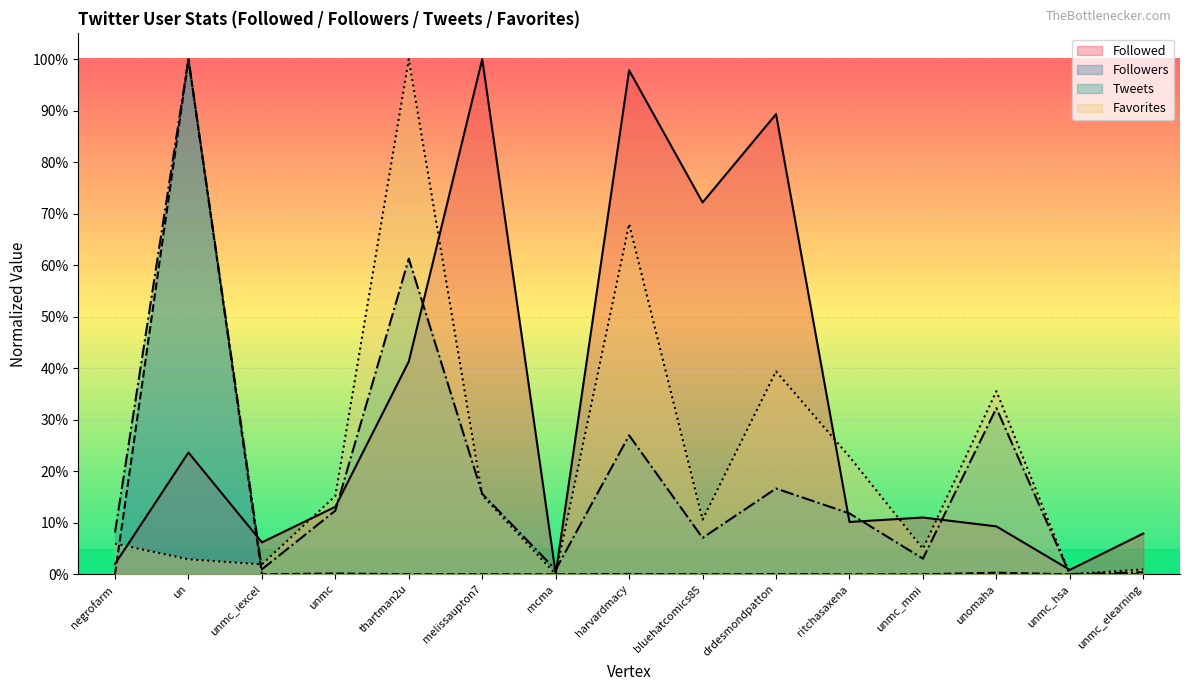

Reading right to left, list all the values displayed in this chart.

Followed: 0.1	0.0	0.1	0.1	0.1	0.9	0.7	1.0	0.0	1.0	0.4	0.1	0.1	0.2	0.0
Followers: 0.0	0.0	0.0	0.0	0.0	0.0	0.0	0.0	0.0	0.0	0.0	0.0	0.0	1.0	0.0
Tweets: 0.0	0.0	0.3	0.0	0.1	0.2	0.1	0.3	0.0	0.2	0.6	0.1	0.0	1.0	0.1
Favorites: 0.0	0.0	0.4	0.0	0.2	0.4	0.1	0.7	0.0	0.2	1.0	0.2	0.0	0.0	0.1